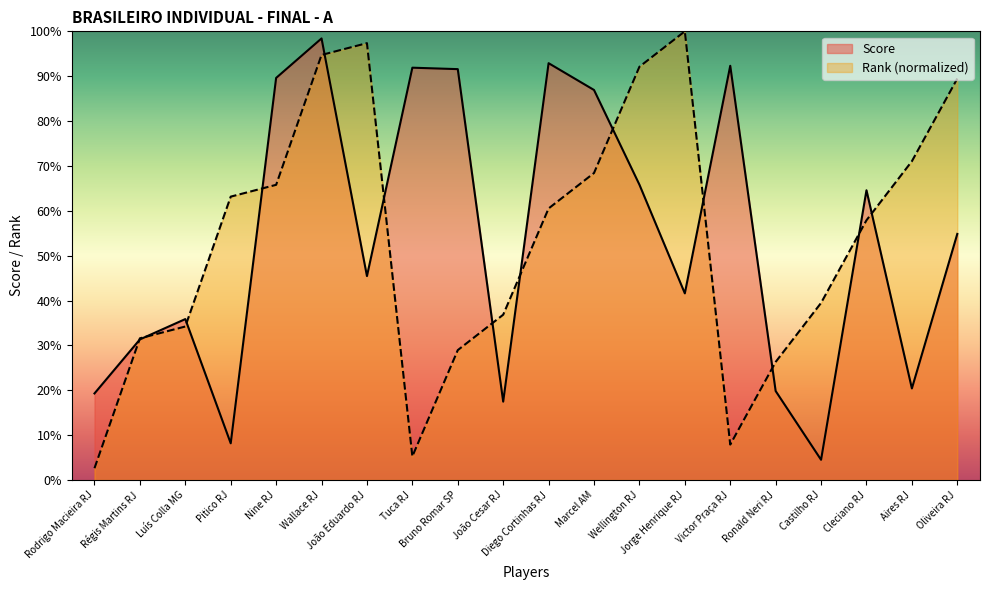

What is the value of the Rank point at the 9th from the left?

0.3